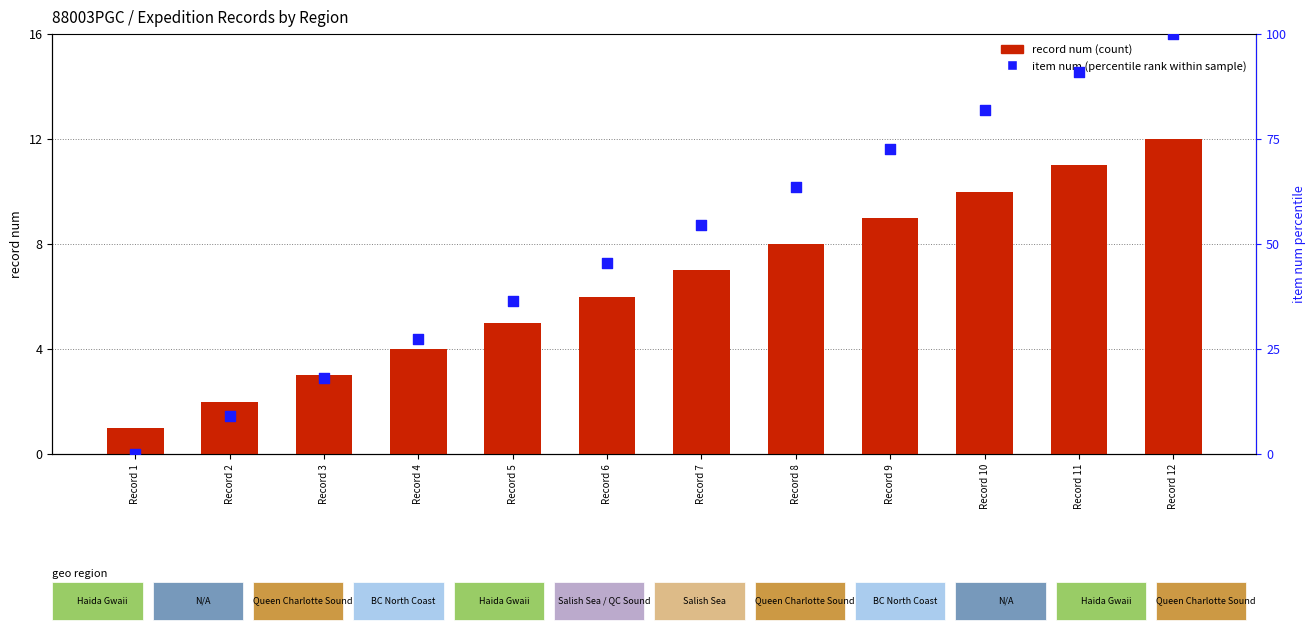

Which series reaches the minimum Y coordinate?

item num (percentile rank within sample)